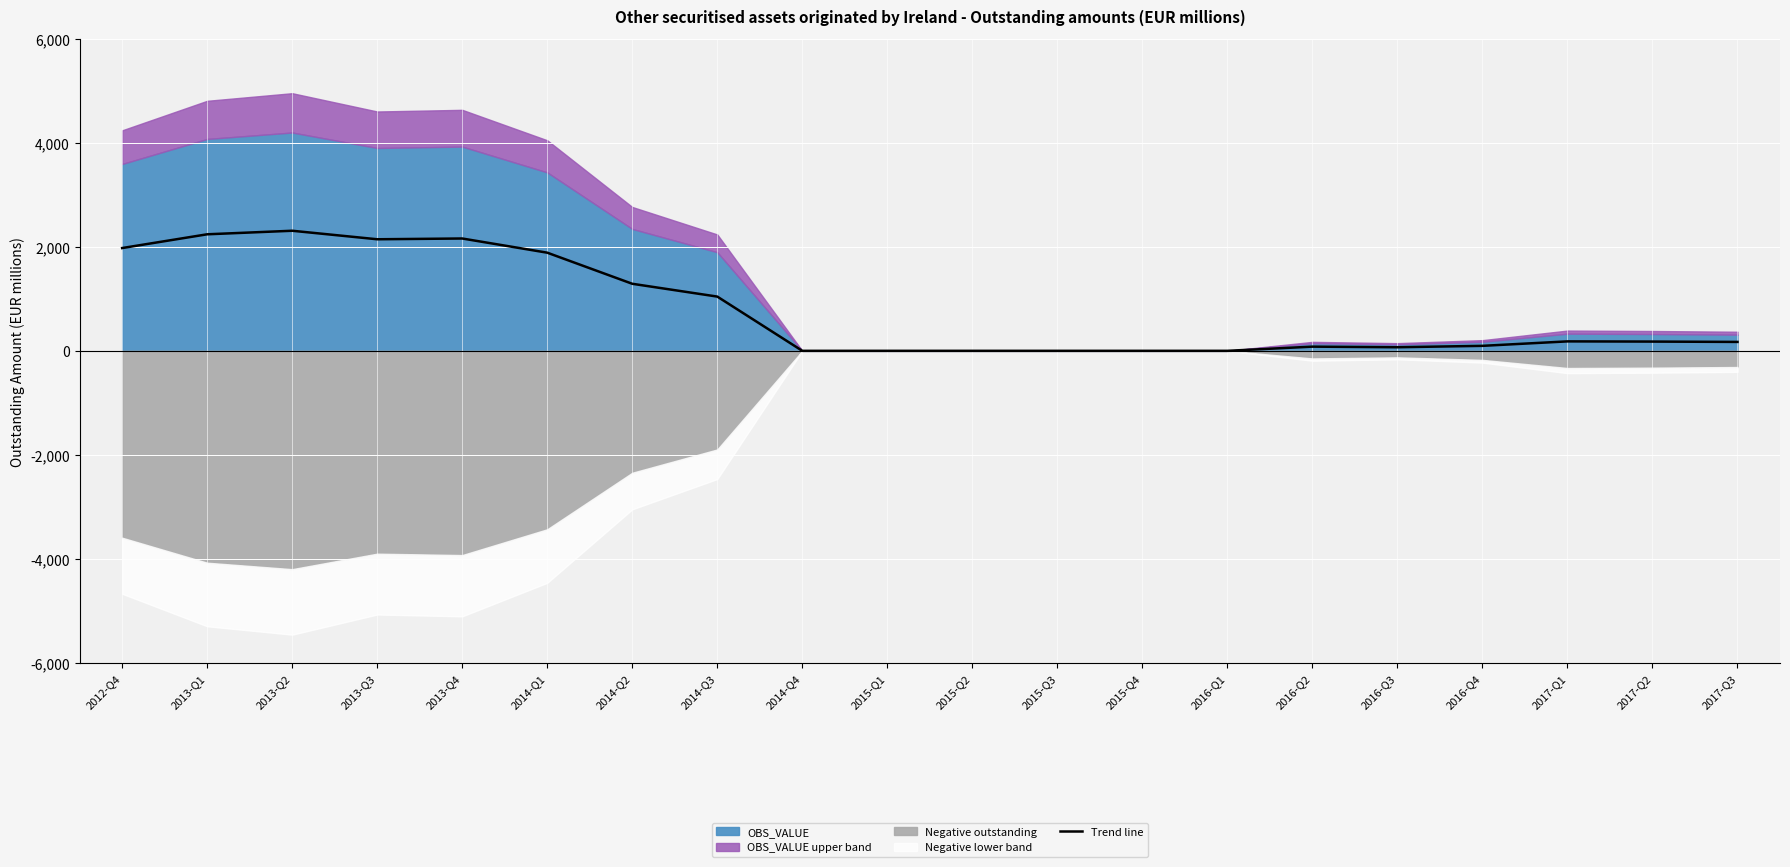

Reading left to right, list all the values displayed in this chart.

2012-Q4=1976.2	2013-Q1=2240.7	2013-Q2=2308.9	2013-Q3=2145.0	2013-Q4=2159.9	2014-Q1=1887.1	2014-Q2=1289.2	2014-Q3=1042.8	2014-Q4=0.0	2015-Q1=0.0	2015-Q2=0.0	2015-Q3=0.0	2015-Q4=0.0	2016-Q1=0.0	2016-Q2=80.3	2016-Q3=68.8	2016-Q4=95.7	2017-Q1=181.5	2017-Q2=177.7	2017-Q3=171.1